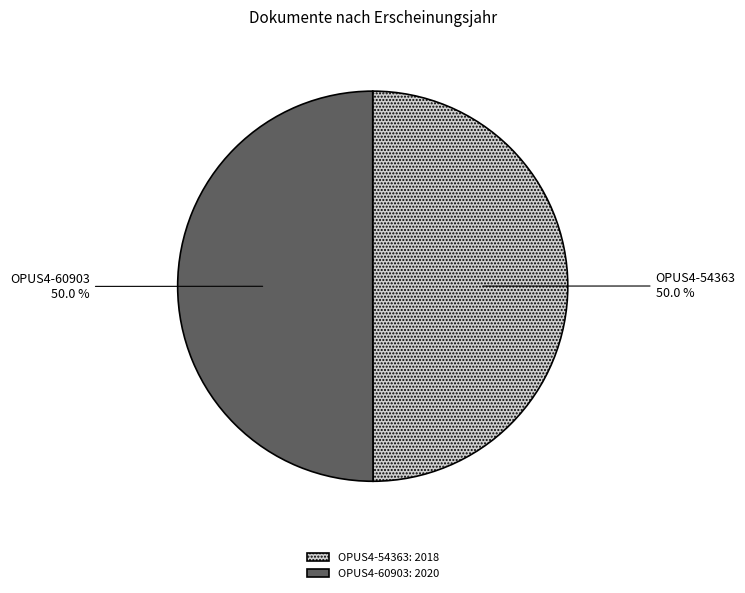

Do OPUS4-60903 and OPUS4-54363 together represent more than half of the pie?

Yes